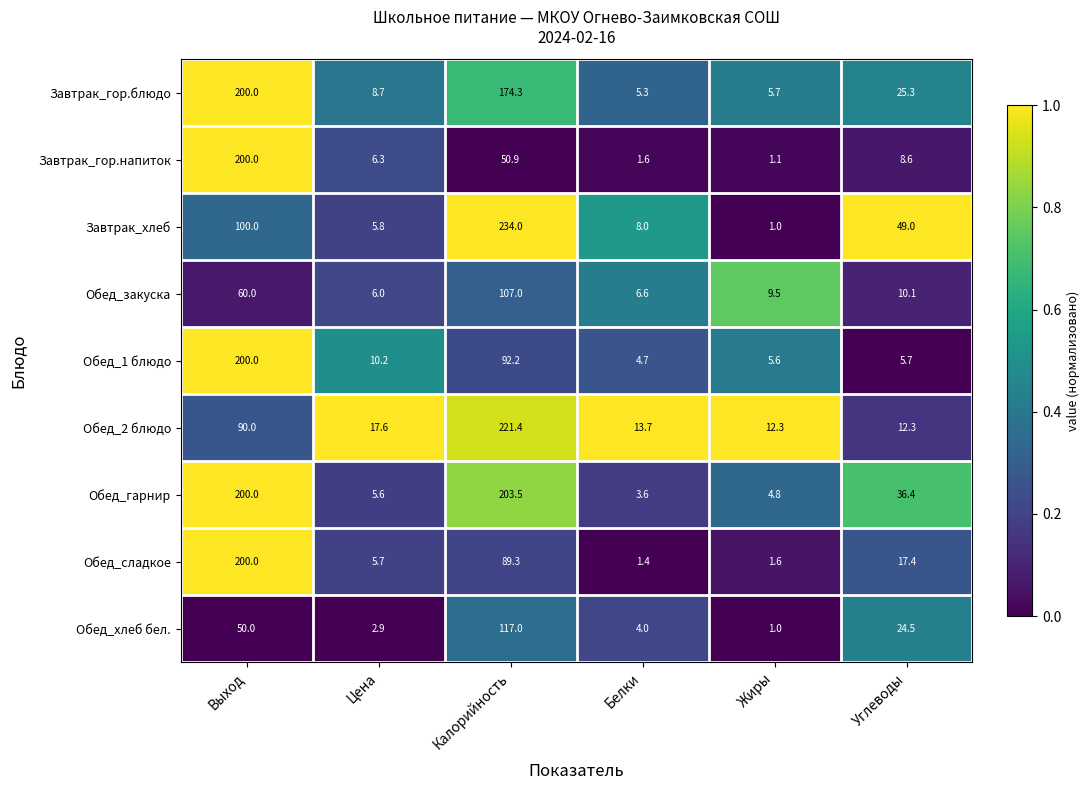

What is the minimum value shown in the chart?

1.0